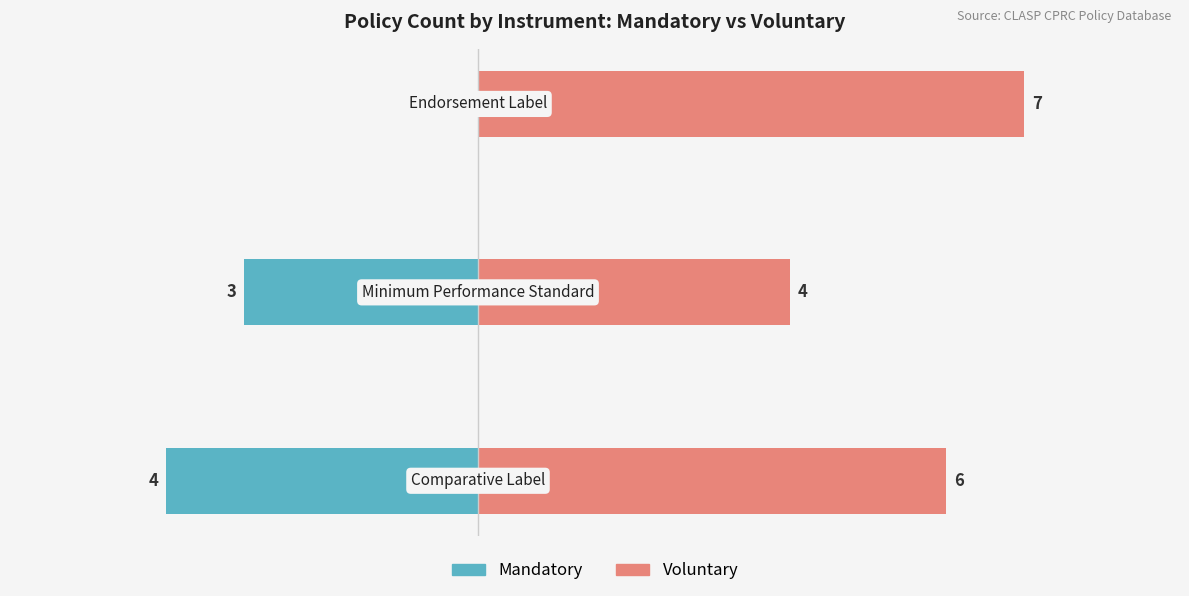

List the series in order of their overall mean, highest first.

Voluntary, Mandatory